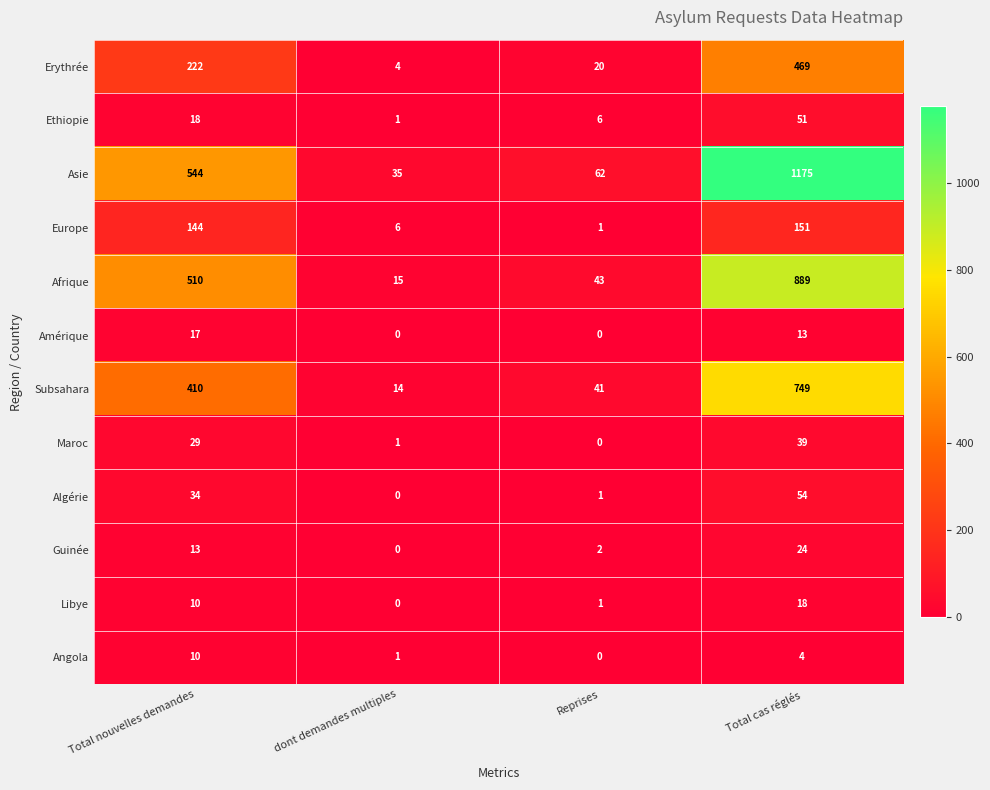

Between Total nouvelles demandes and Total cas réglés, which series saw the biggest shift?

Asie